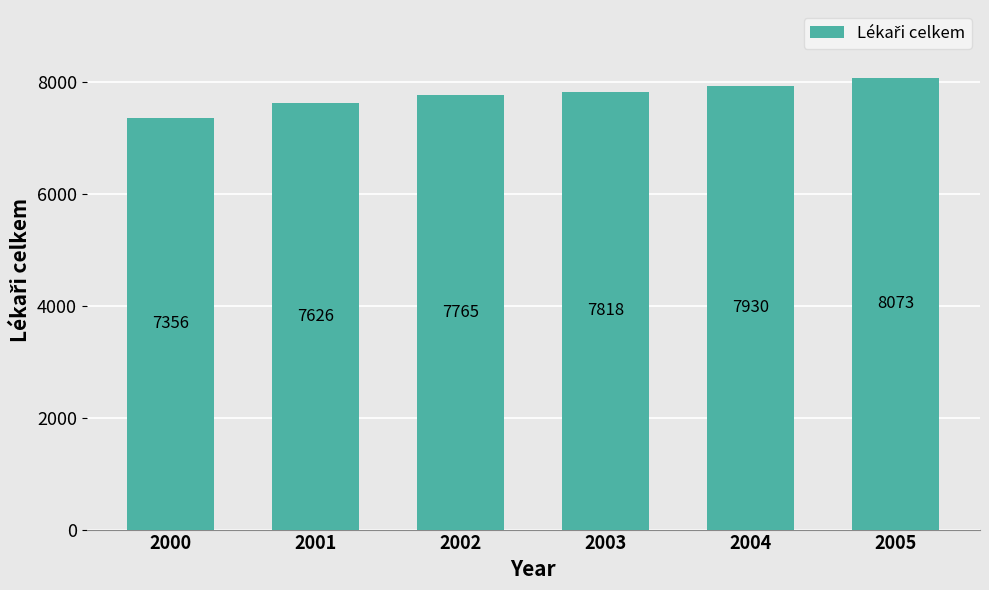

Rank the categories by value from highest to lowest.

2005, 2004, 2003, 2002, 2001, 2000